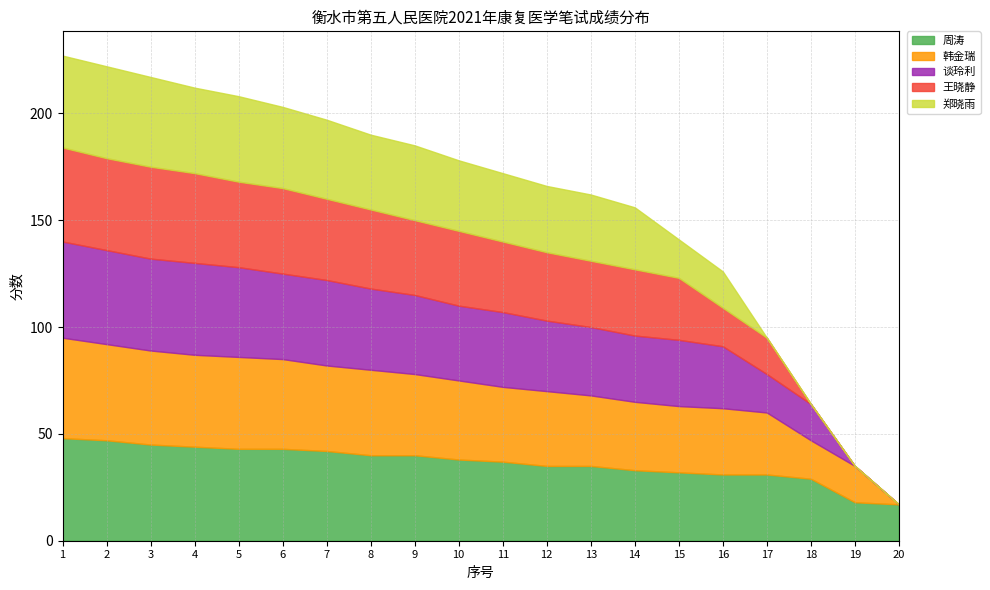

True or false: 王晓静 has more than 0 points higher than both neighbors.

False